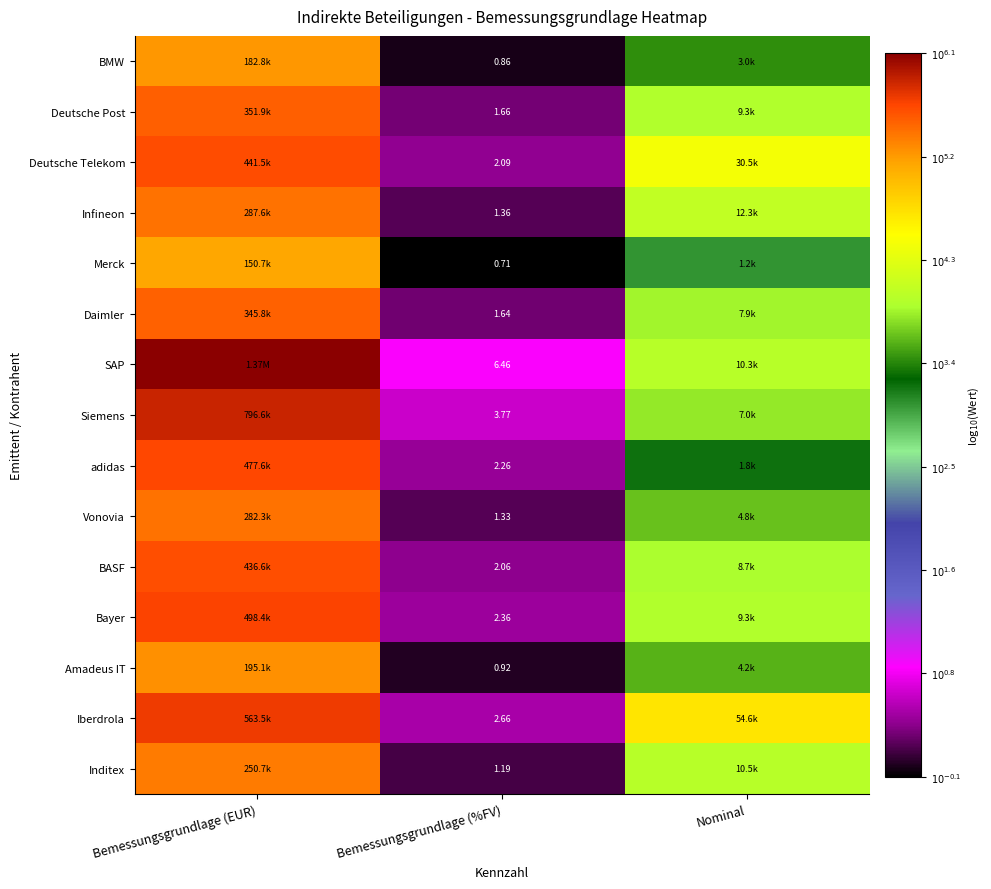

Rank the categories by Siemens value from lowest to highest.

Bemessungsgrundlage (%FV), Nominal, Bemessungsgrundlage (EUR)